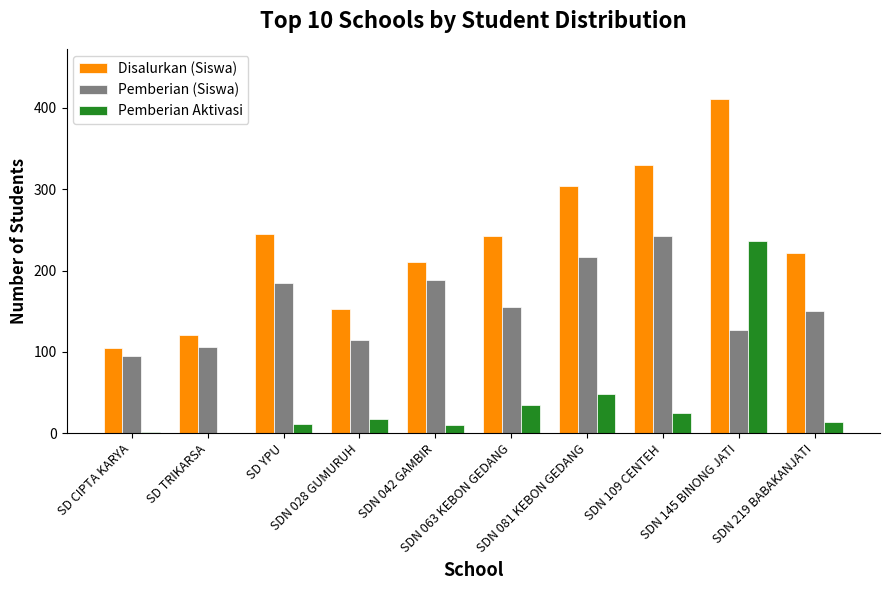

What is the greatest value displayed?

411